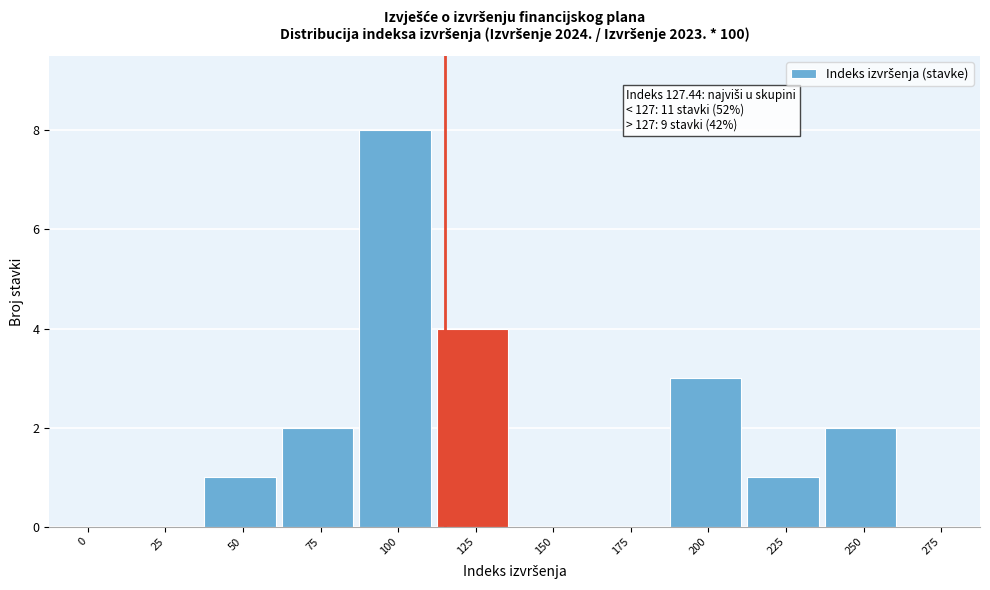

Reading left to right, what are all the values shown in this chart?

0=0	25=0	50=1	75=2	100=8	125=4	150=0	175=0	200=3	225=1	250=2	275=0